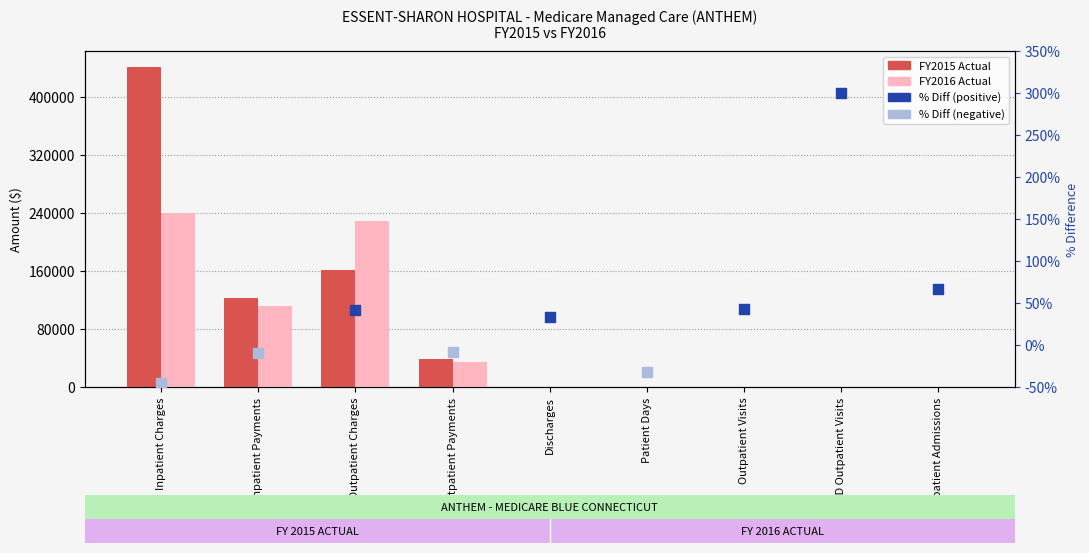

Which series reaches the maximum Y coordinate?

FY2015 Actual